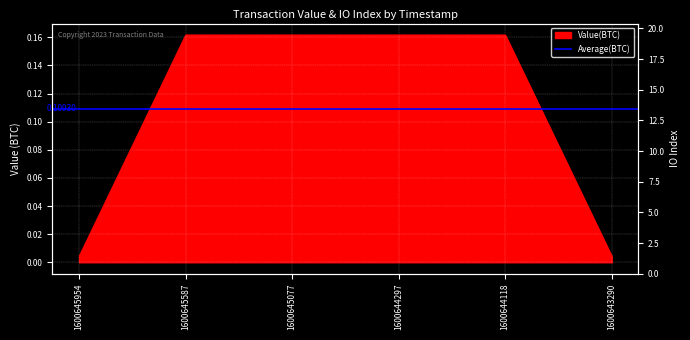

Rank the categories by value from highest to lowest.

1600645587, 1600645077, 1600644297, 1600644118, 1600645954, 1600643290